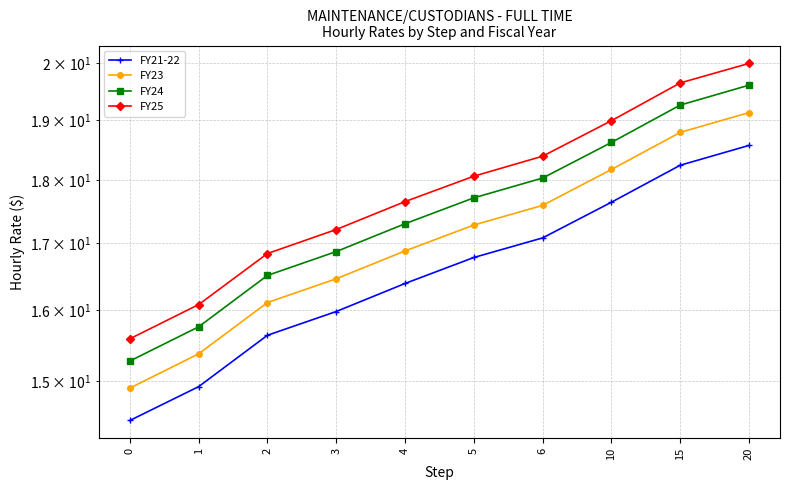

Rank the series by their maximum value, from lowest to highest.

FY21-22, FY23, FY24, FY25